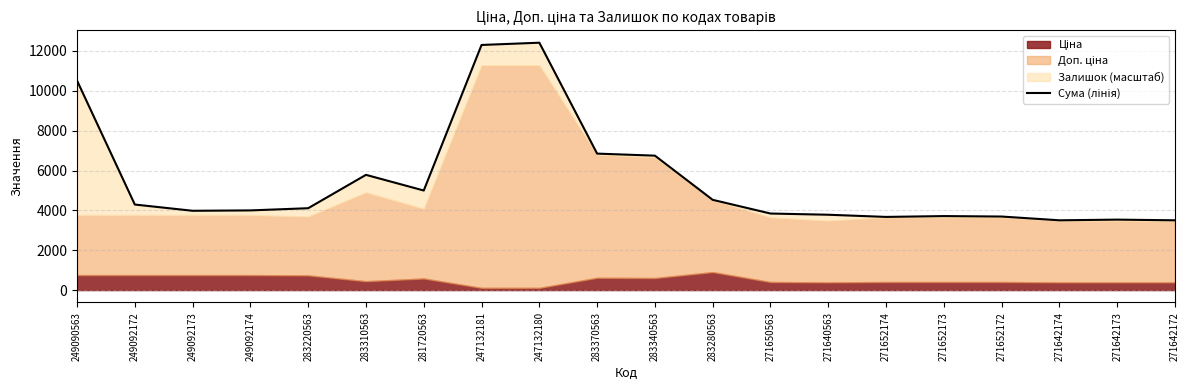

At which label is the value closest to 7957?

283370563